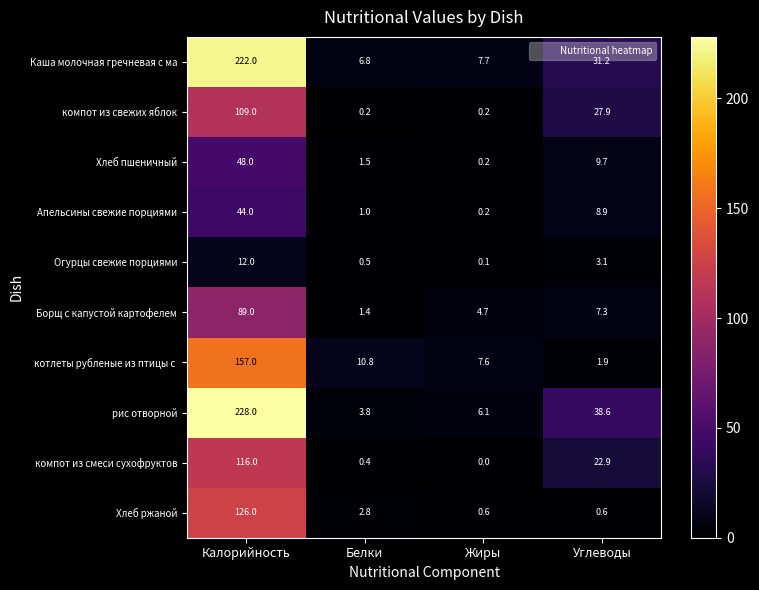

Is it true that компот из свежих яблок equals 10.0 at Углеводы?

False